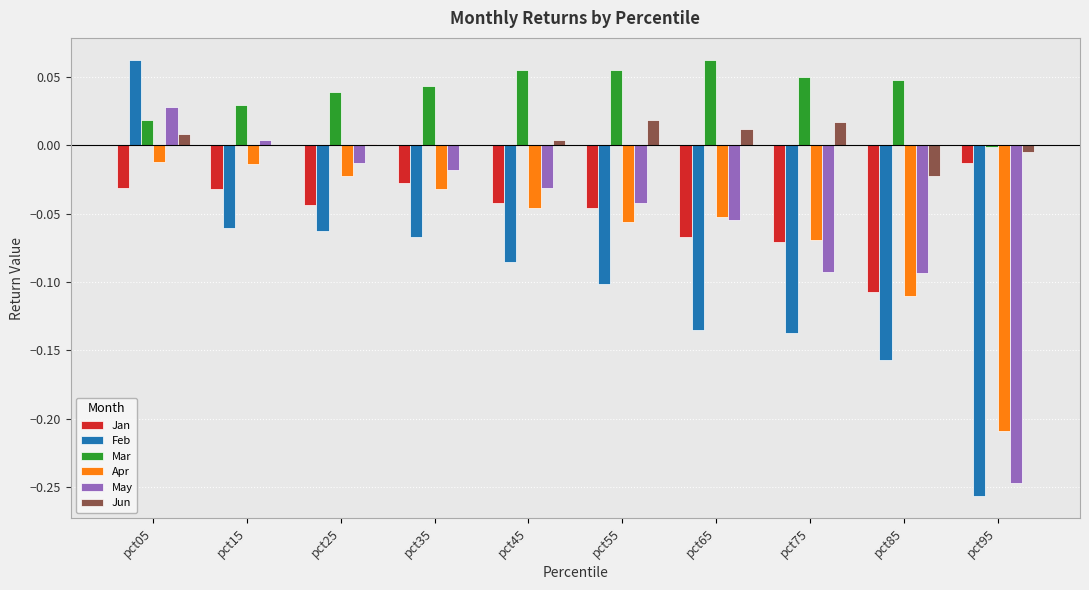

Which series has the largest total across all categories?

Mar